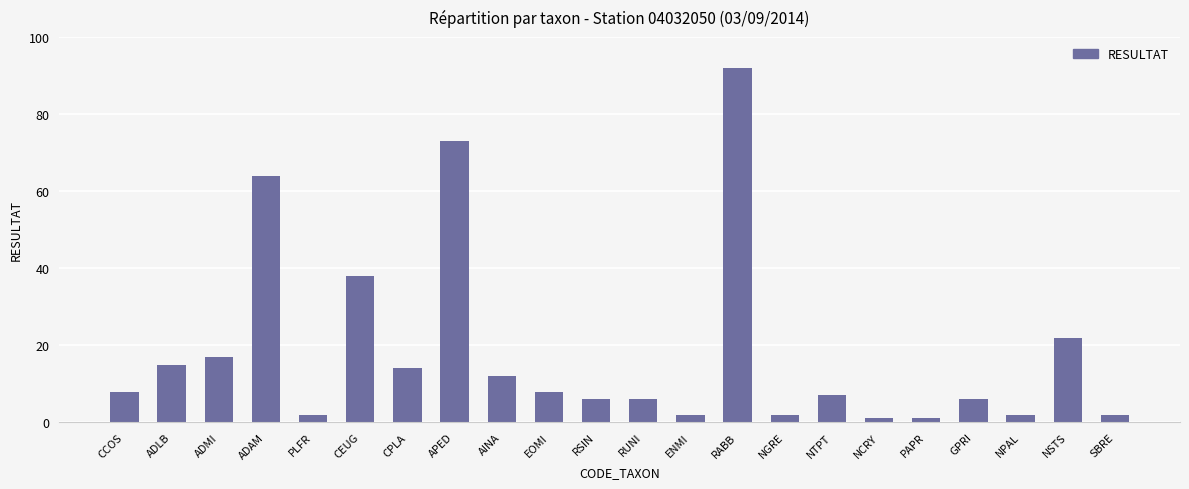

The chart shows a value of 15 at ADLB. True or false?

True